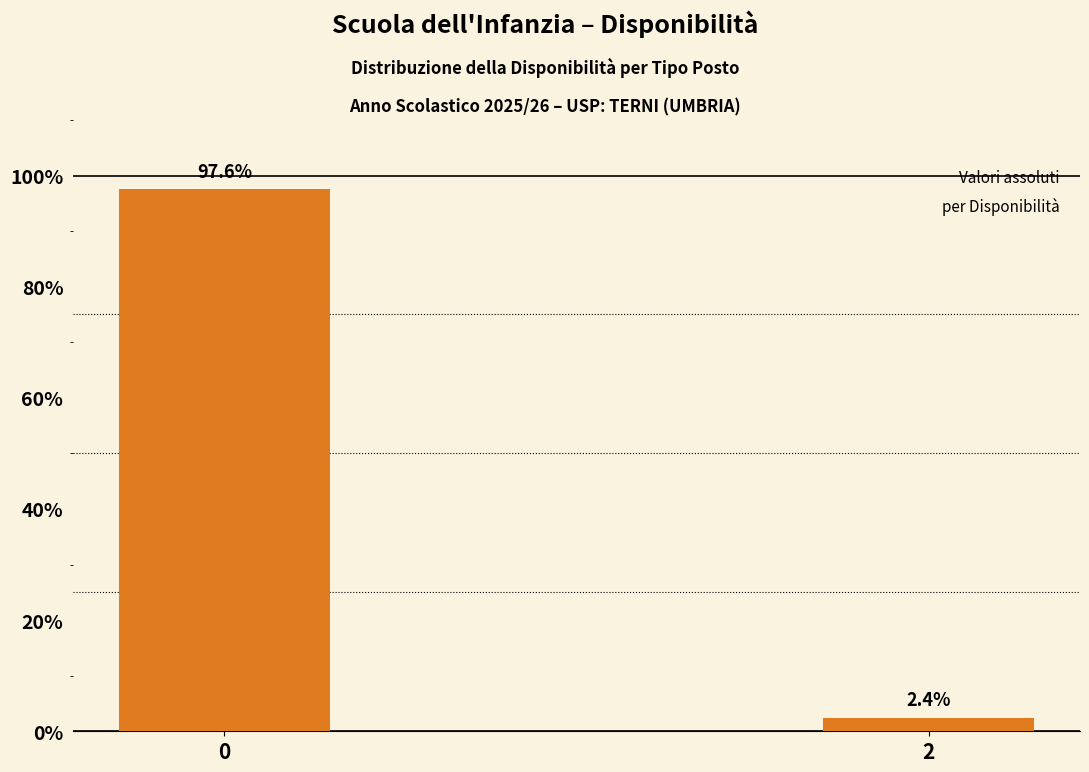

Reading left to right, transcribe all the data shown in this chart.

0=97.6	2=2.4